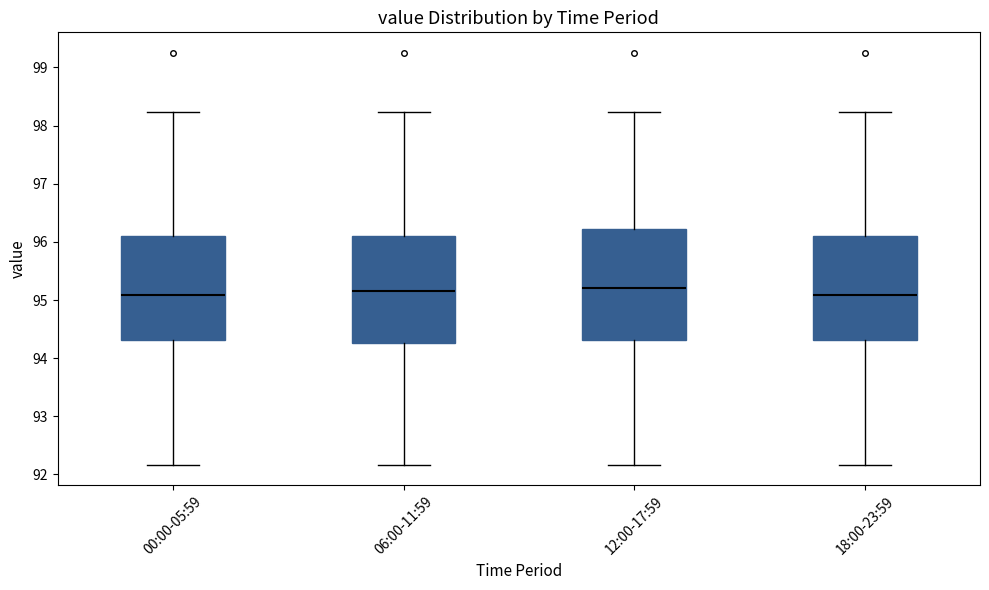

Reading left to right, transcribe this box plot: for each box, give where its median line is, the range the box spans, and where its two whiskers end, as read against the y-axis. The values are not printed on the chart, so give them approximately, as read against the axis.

00:00-05:59: median 95.1, box 94.3 to 96.1, whiskers 92.2 to 98.2
06:00-11:59: median 95.2, box 94.3 to 96.1, whiskers 92.2 to 98.2
12:00-17:59: median 95.2, box 94.3 to 96.2, whiskers 92.2 to 98.2
18:00-23:59: median 95.1, box 94.3 to 96.1, whiskers 92.2 to 98.2